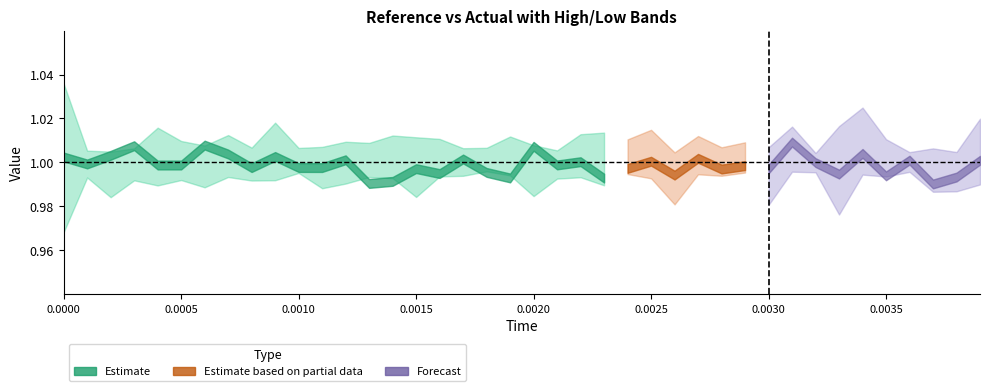

How many lines are shown in the chart?

5